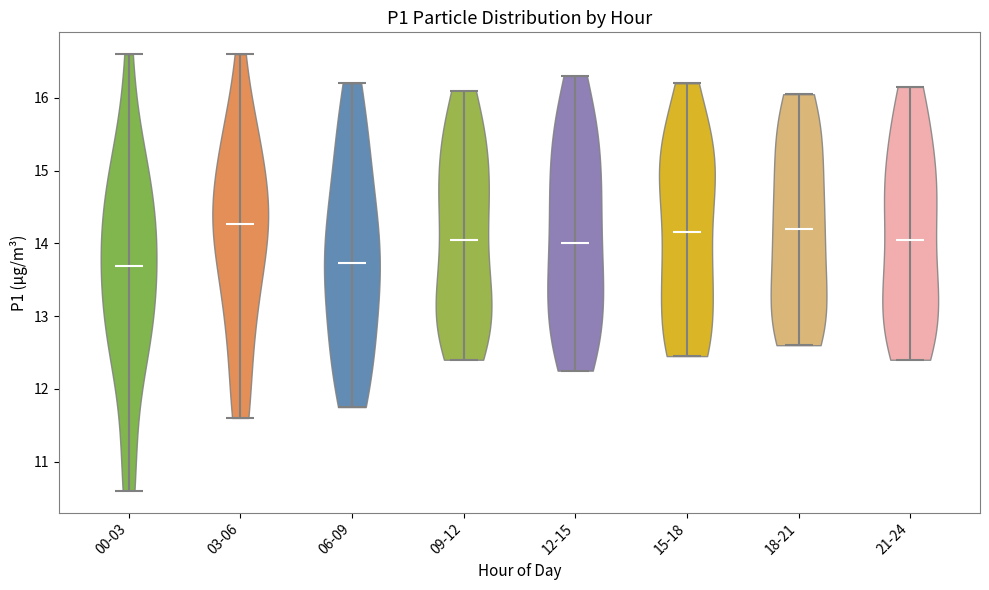

Reading left to right, read every violin against the y-axis: where its median line is, and the lowest and highest points it reaches. The values are not printed on the chart, so give them approximately, as read against the axis.

00-03: median line 13.7, lowest point 10.6, highest point 16.6
03-06: median line 14.3, lowest point 11.6, highest point 16.6
06-09: median line 13.7, lowest point 11.8, highest point 16.2
09-12: median line 14.1, lowest point 12.4, highest point 16.1
12-15: median line 14.0, lowest point 12.3, highest point 16.3
15-18: median line 14.2, lowest point 12.5, highest point 16.2
18-21: median line 14.2, lowest point 12.6, highest point 16.1
21-24: median line 14.1, lowest point 12.4, highest point 16.2